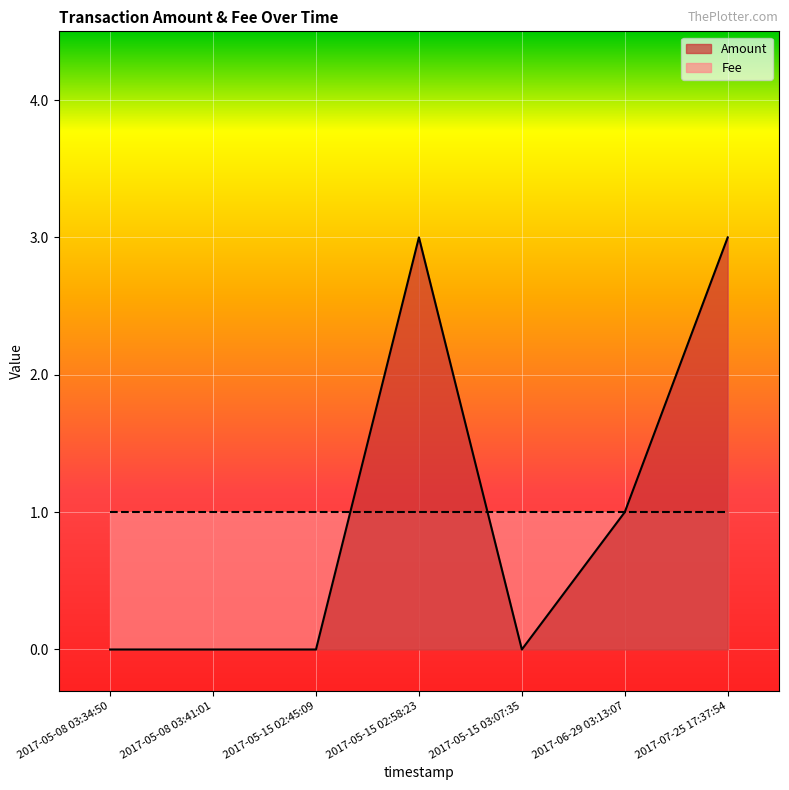

How many values exceed 0?

3